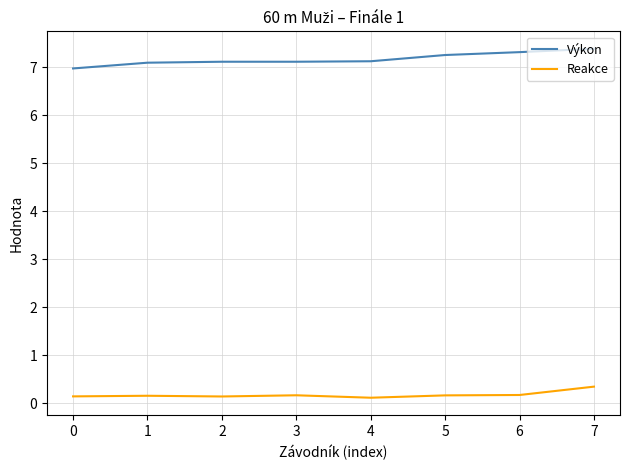

The Výkon series shows 9.3 at 1. True or false?

False